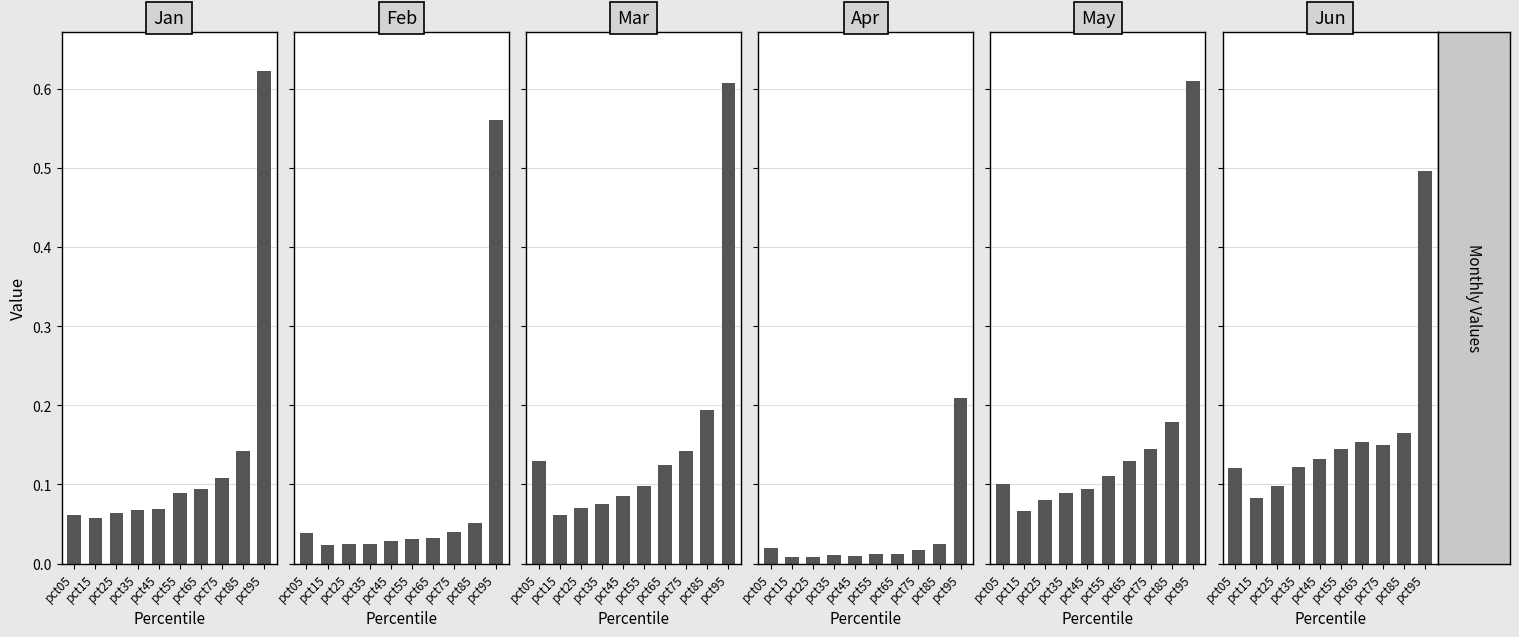

Where is Feb nearest to the value 0?

pct15